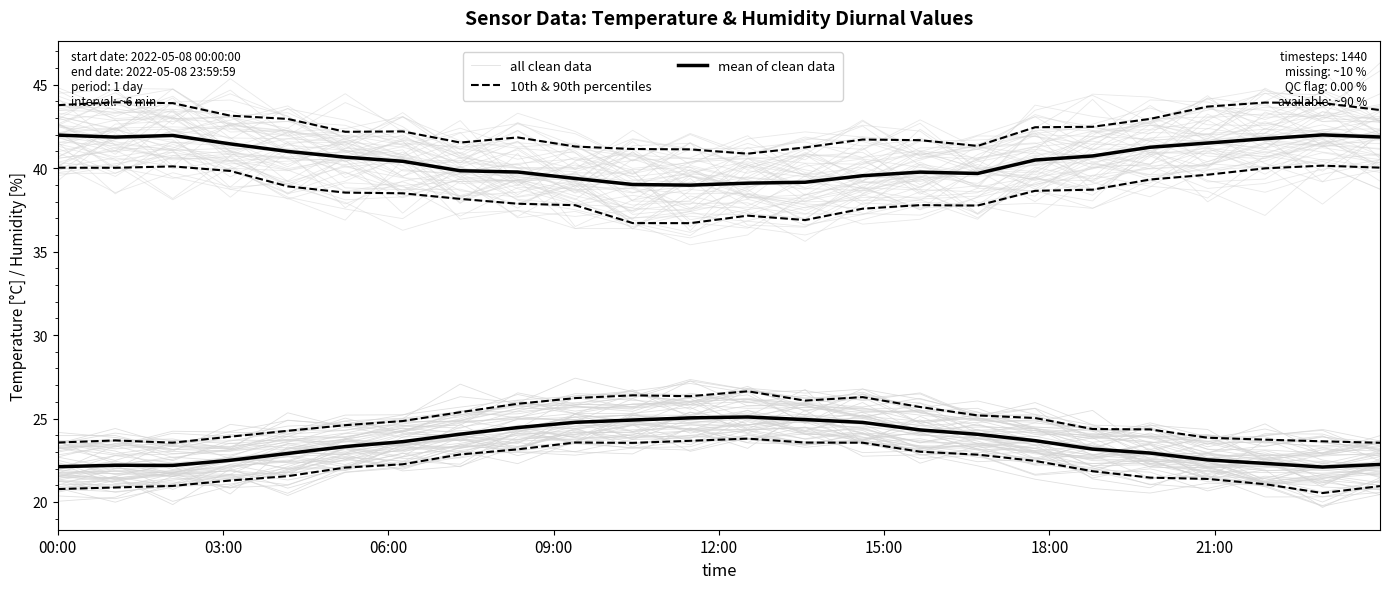

What is the difference between the second highest and minimum values in the 10th & 90th percentiles series?

3.1